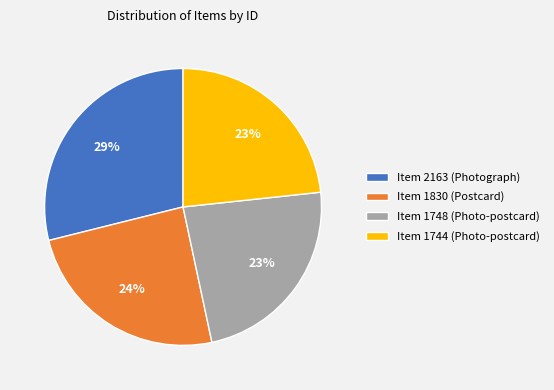

Is it true that Item 1744 (Photo-postcard) is 23% of the pie?

True